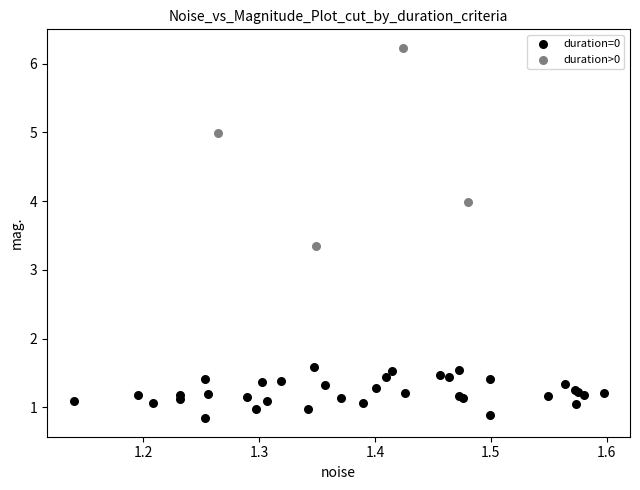

What are all the series names shown in the legend?

duration=0, duration>0